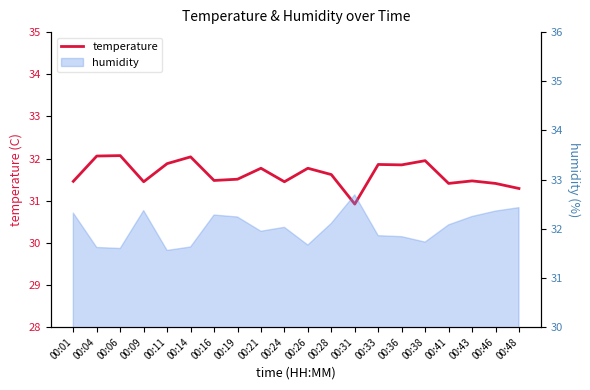

Reading left to right, list all the values displayed in this chart.

00:01=31.5	00:04=32.1	00:06=32.1	00:09=31.4	00:11=31.9	00:14=32.0	00:16=31.5	00:19=31.5	00:21=31.8	00:24=31.4	00:26=31.8	00:28=31.6	00:31=30.9	00:33=31.9	00:36=31.9	00:38=31.9	00:41=31.4	00:43=31.5	00:46=31.4	00:48=31.3